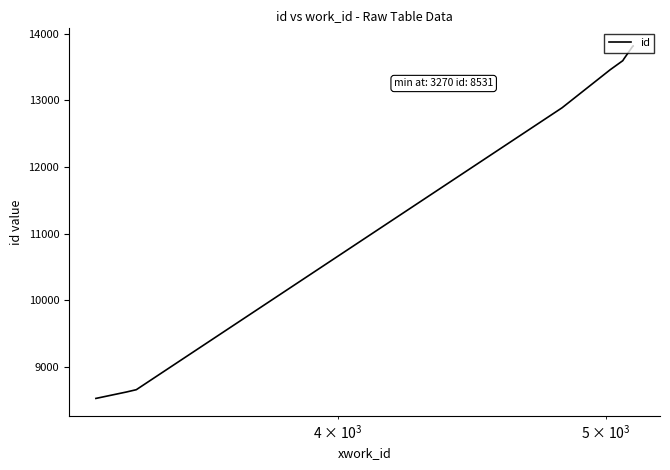

What is the maximum value shown in the chart?

13818